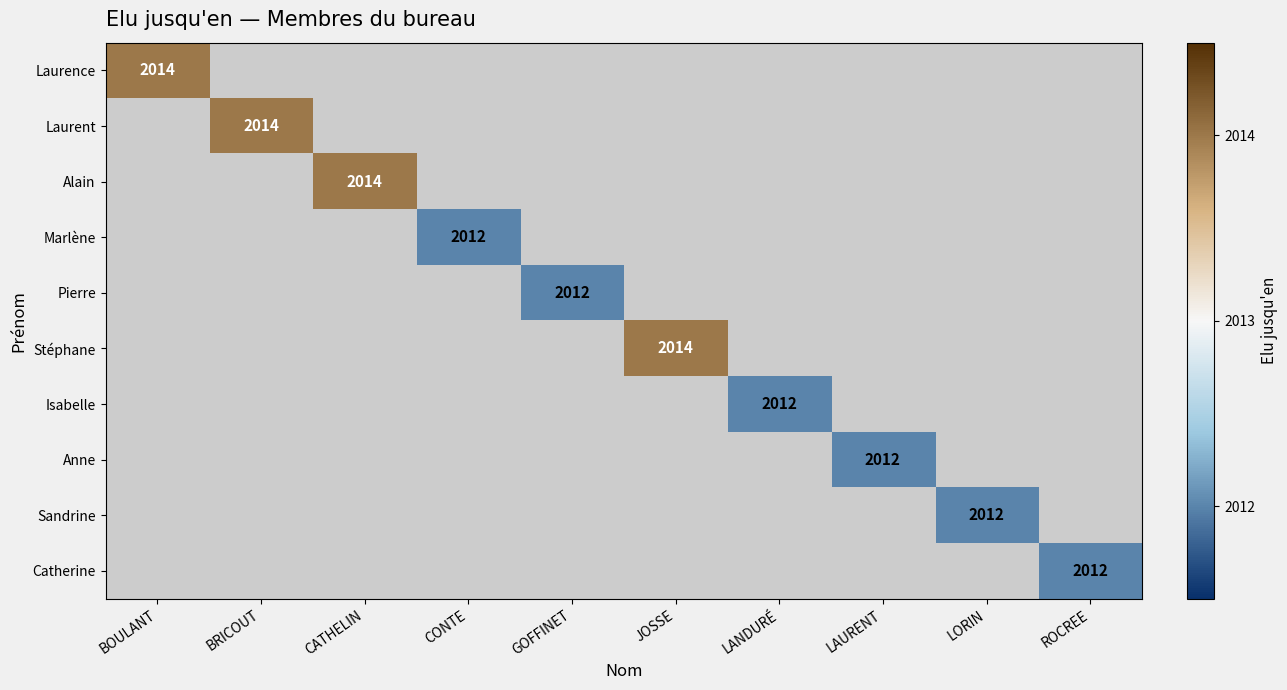

True or false: Laurent has a value of 609 at BRICOUT.

False